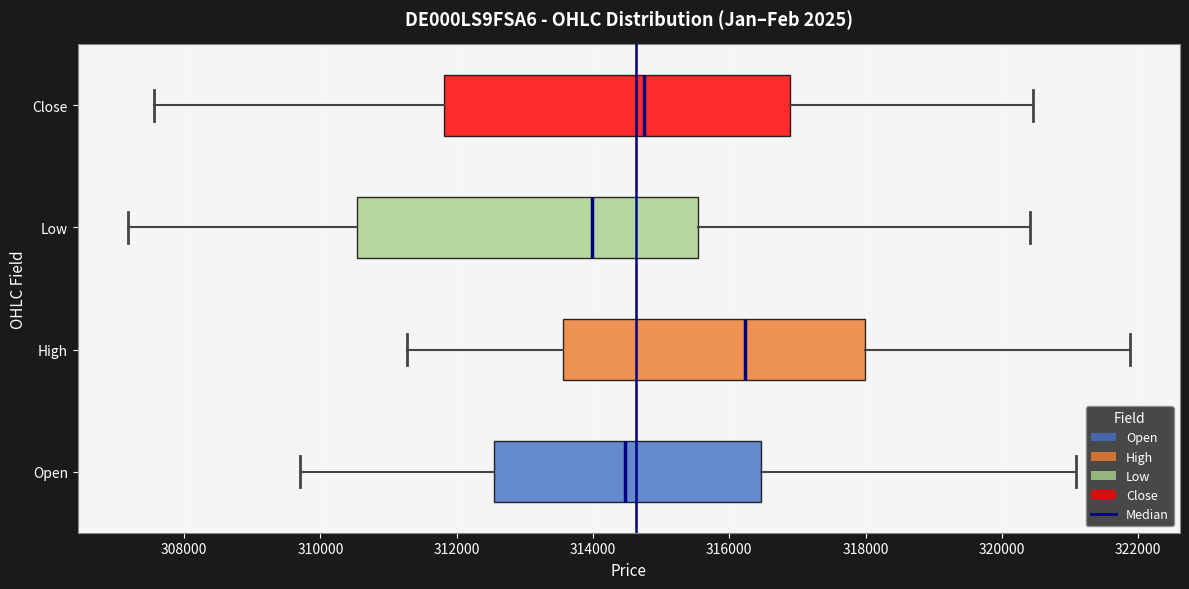

Reading bottom to top, read every box against the x-axis: the position of its median line, the range the box covers, and the ends of its whiskers. The values are not printed on the chart, so give them approximately, as read against the axis.

Open: median 314400, box 312600 to 316400, whiskers 309800 to 321000
High: median 316200, box 313600 to 318000, whiskers 311200 to 321800
Low: median 314000, box 310600 to 315600, whiskers 307200 to 320400
Close: median 314800, box 311800 to 316800, whiskers 307600 to 320400